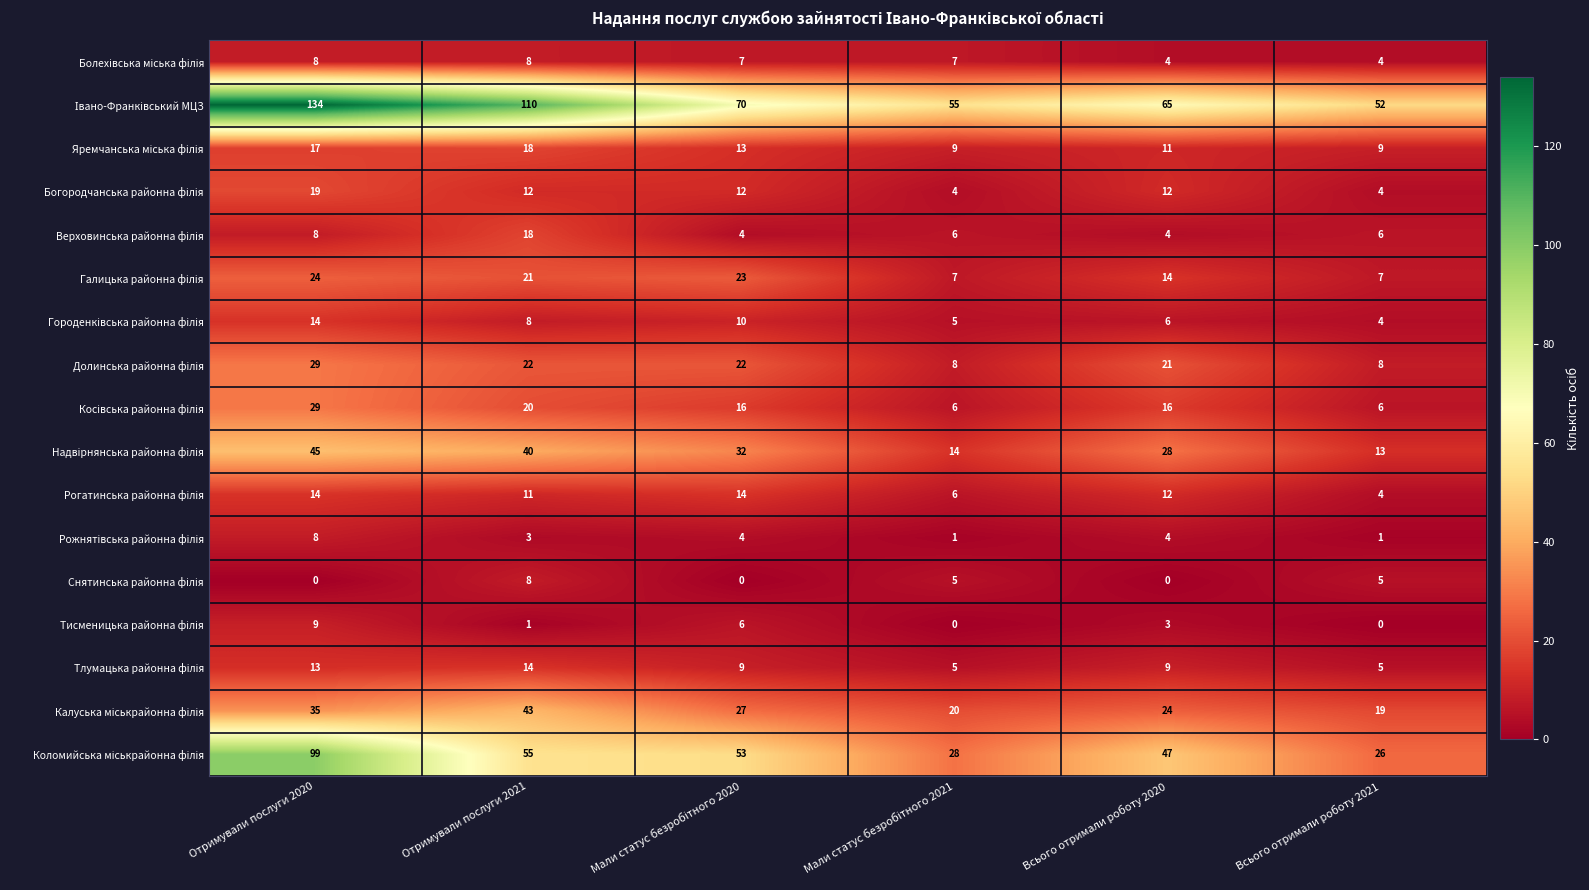

What is the spread (max minus min) of values at Отримували послуги 2021?

109